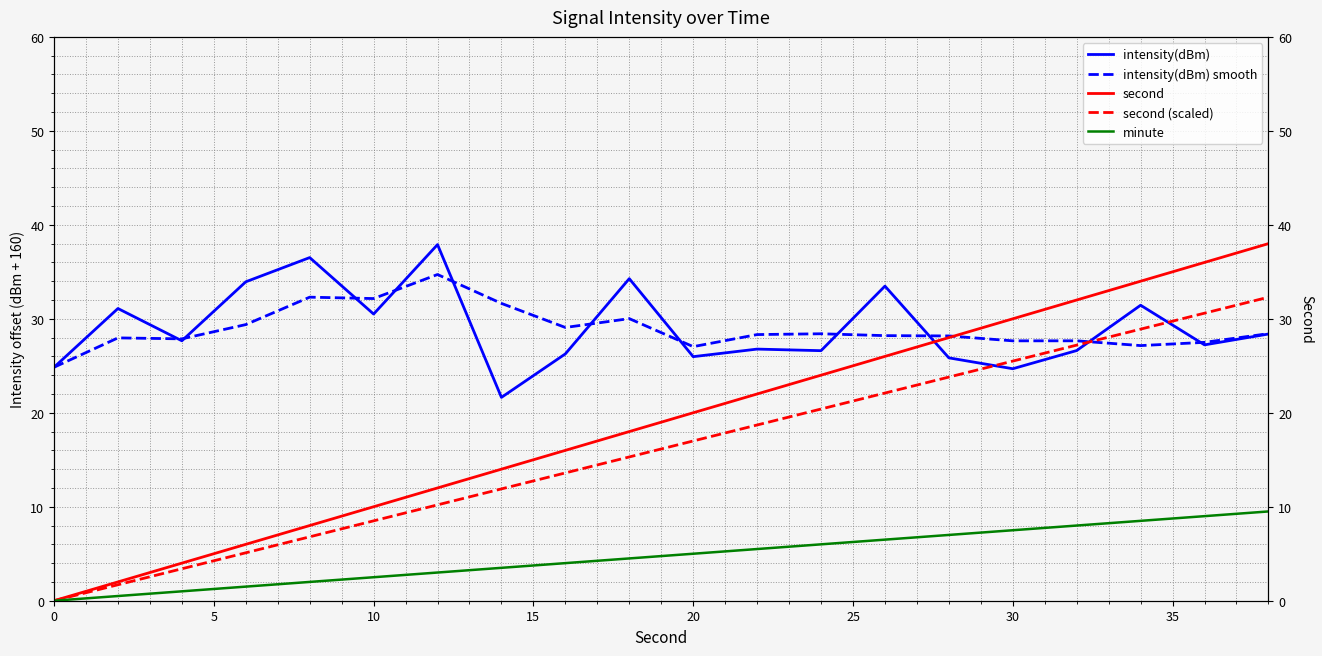

What is the lowest value of the intensity(dBm) series?

21.6